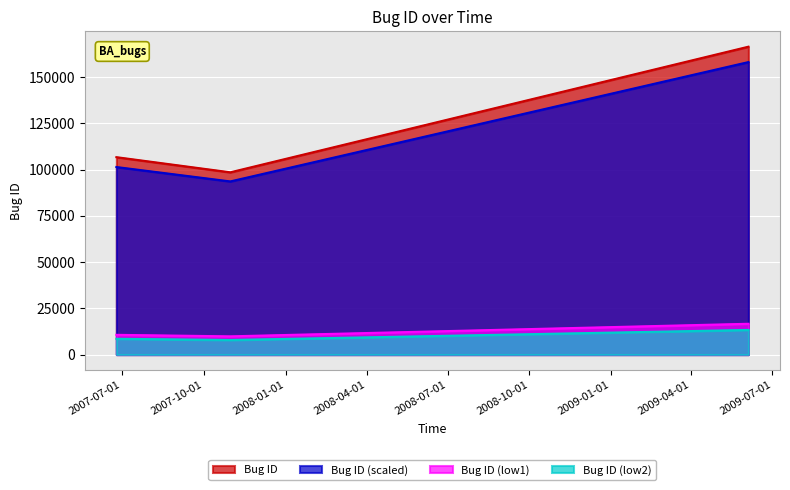

What is the difference between the second highest and minimum values in the Bug ID series?

8186.0